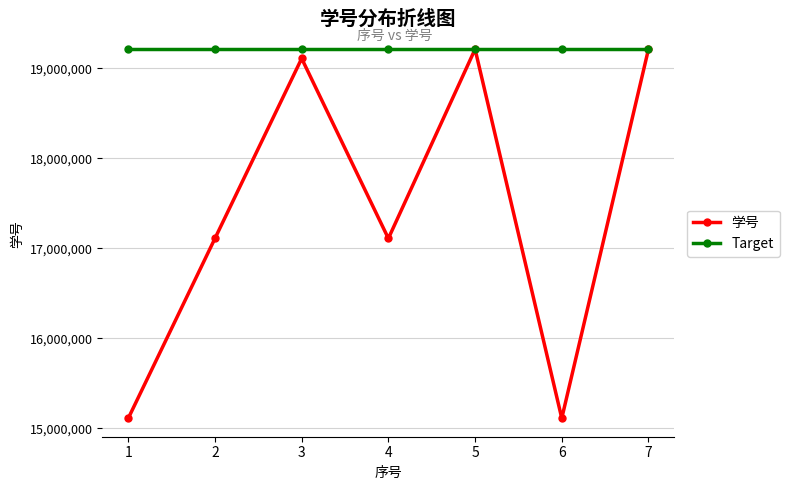

What is the value of the Target point at the 2nd from the left?

19213967